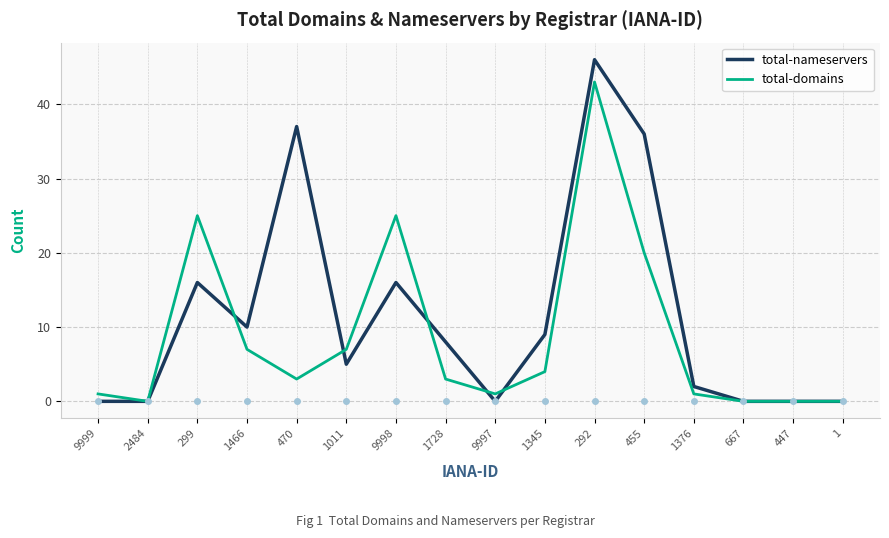

Which category has the highest value in the total-nameservers series?

292